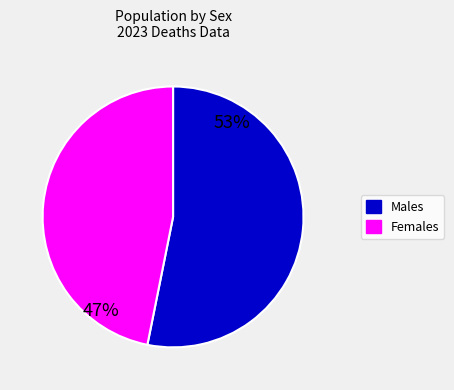

Does any single category account for the majority?

Yes